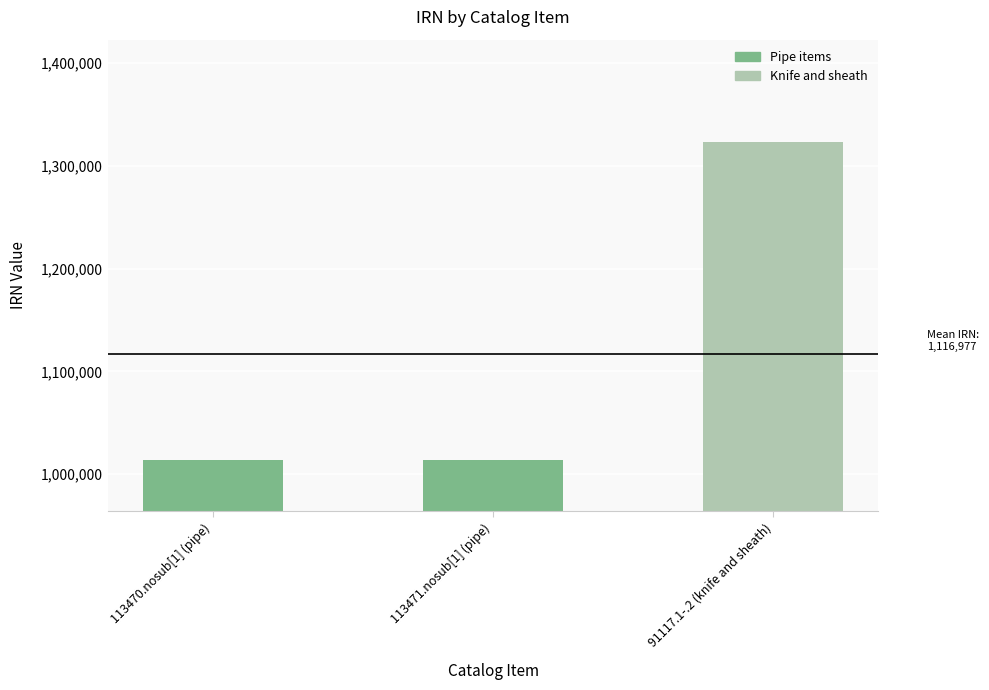

The value at 91117.1-.2 (knife and sheath) is 1322609. True or false?

True